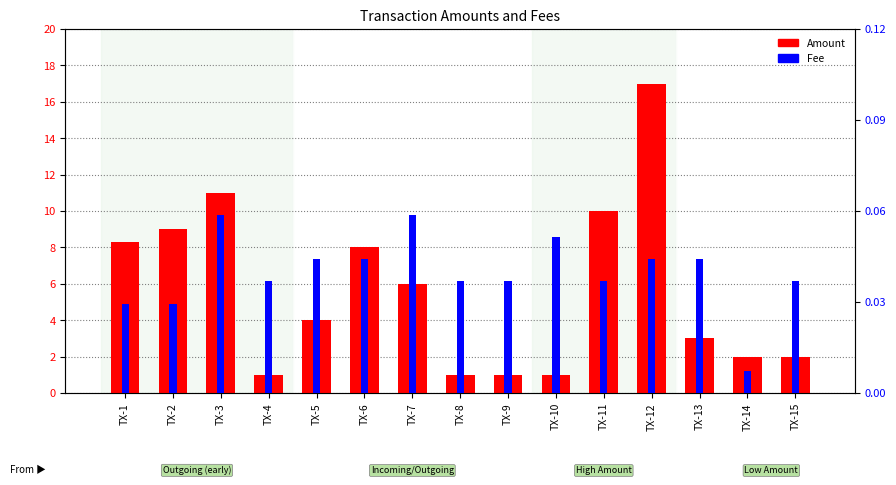

Which label corresponds to the largest value in the chart?

TX-12